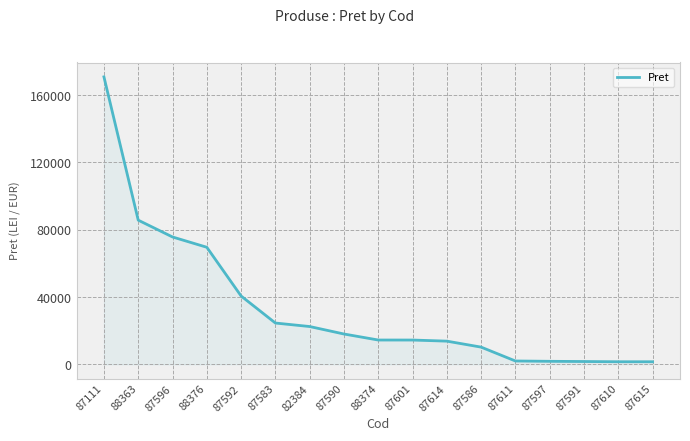

At which category does the chart reach its peak across all series?

87111